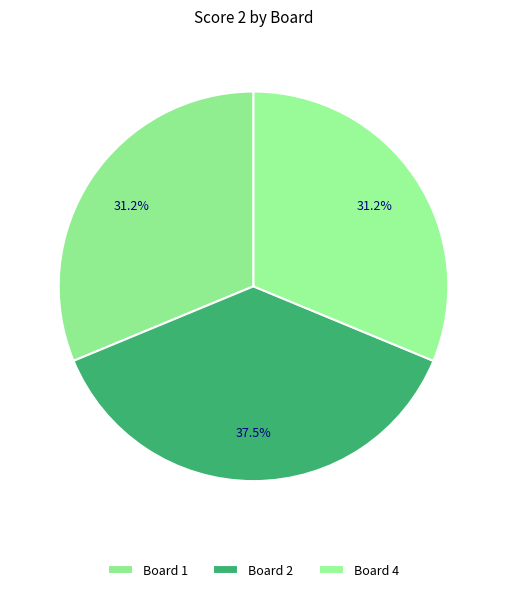

Which slice is the largest?

Board 2